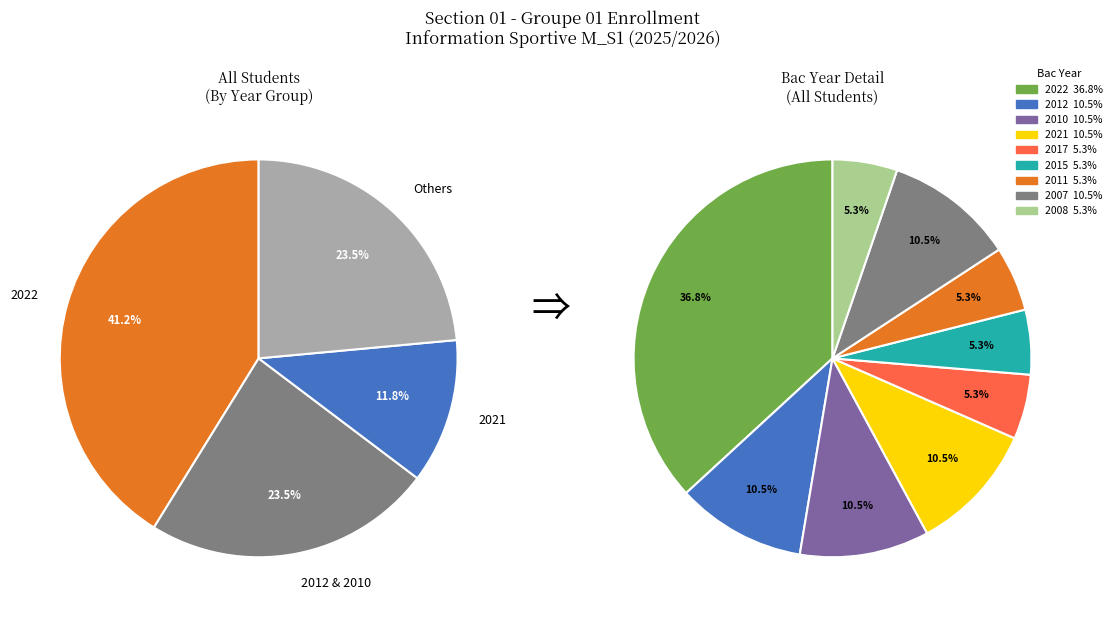

Between 2010 and 2012, which is larger?

2010